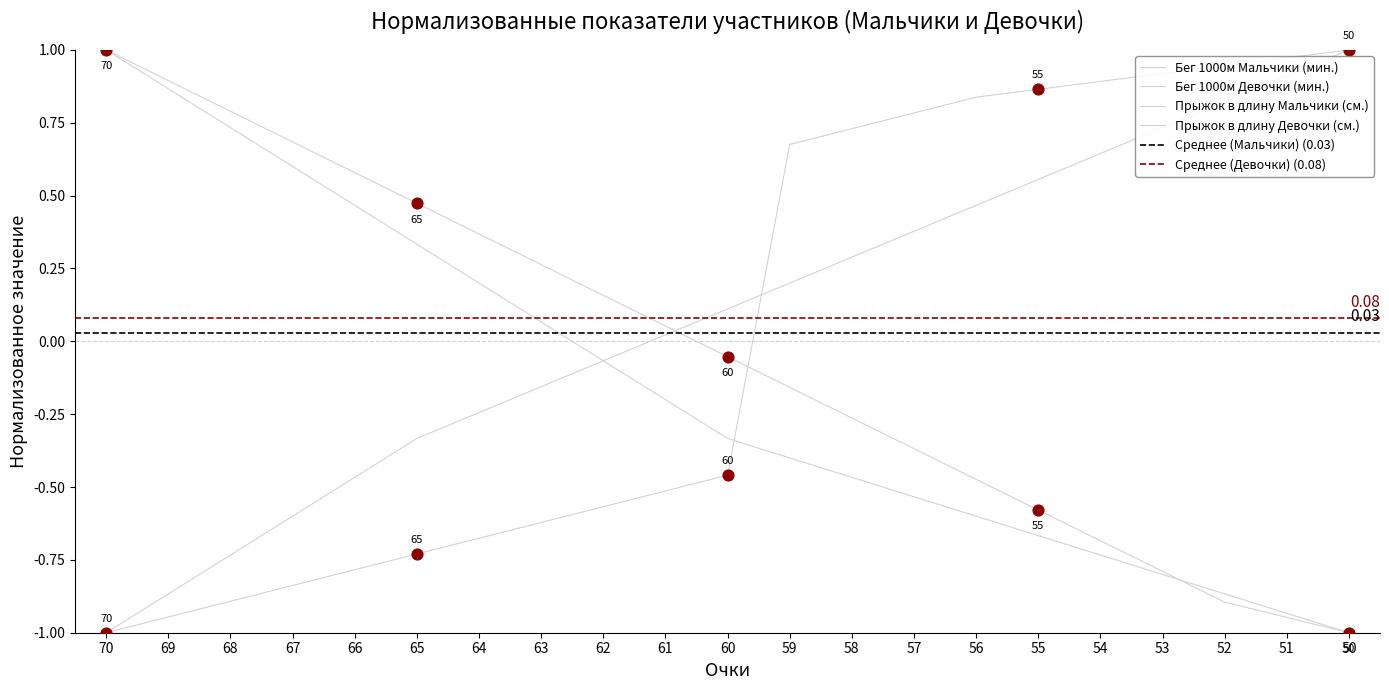

Which series contains the lowest Y value?

Бег 1000м Мальчики (мин.)